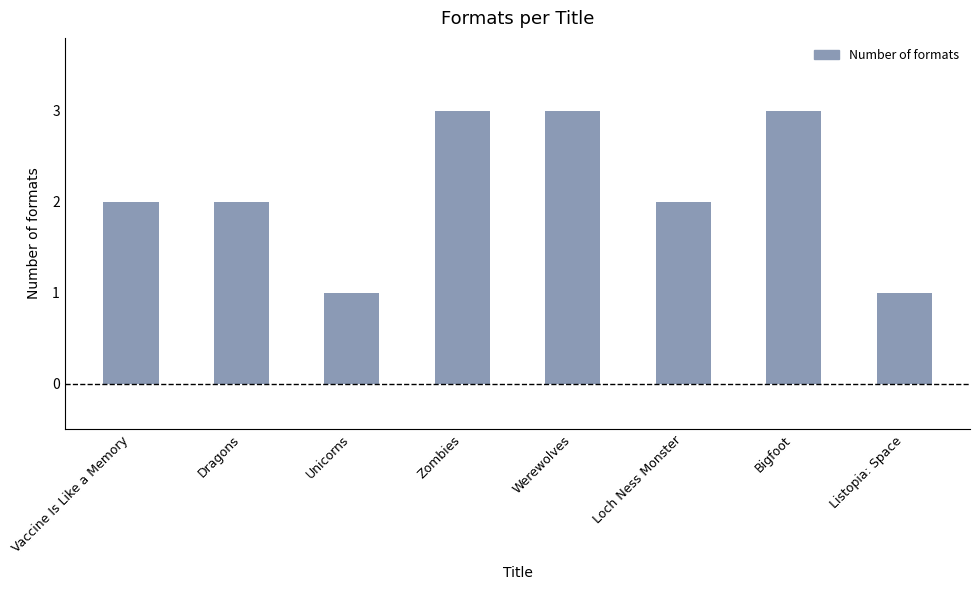

What is the label of the 7th bar from the left?

Bigfoot